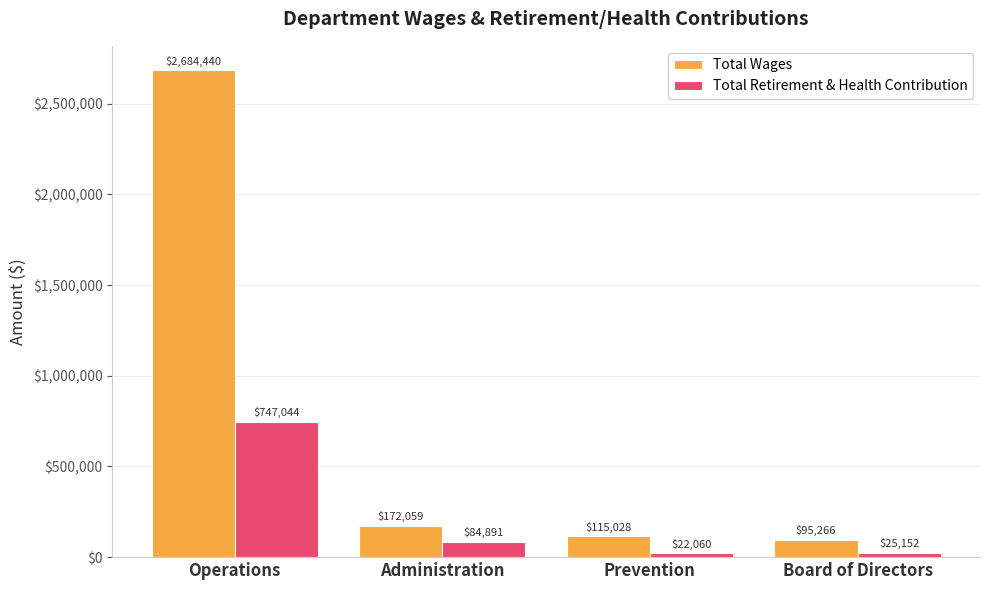

What is the sum of all Total Wages values?

3066793